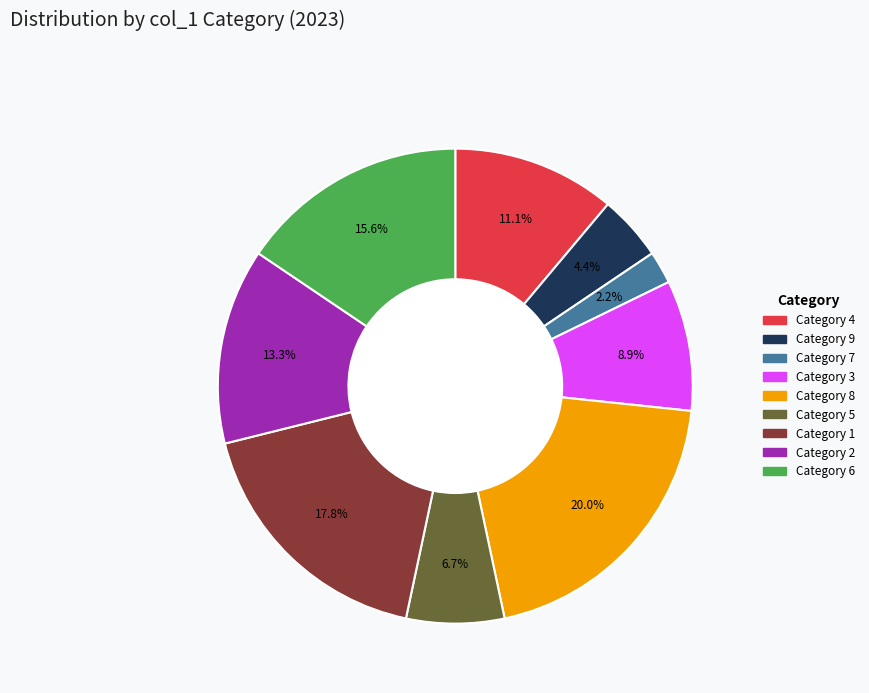

Is there any slice that represents more than half of the pie?

No